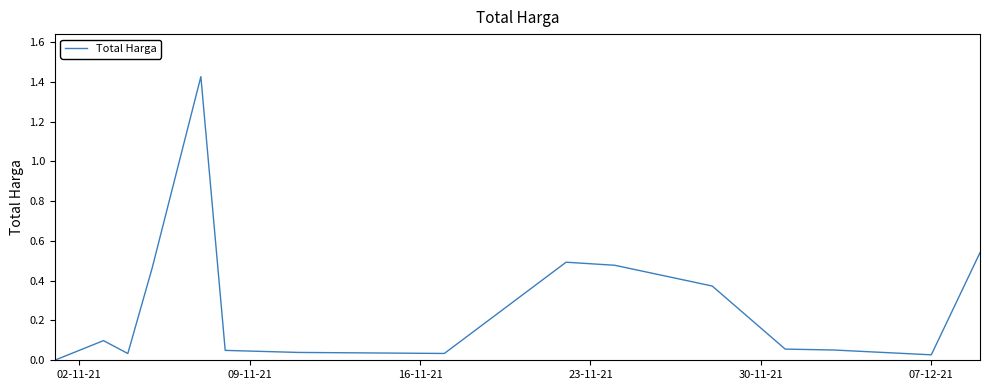

Which label corresponds to the smallest value in the chart?

02-11-21